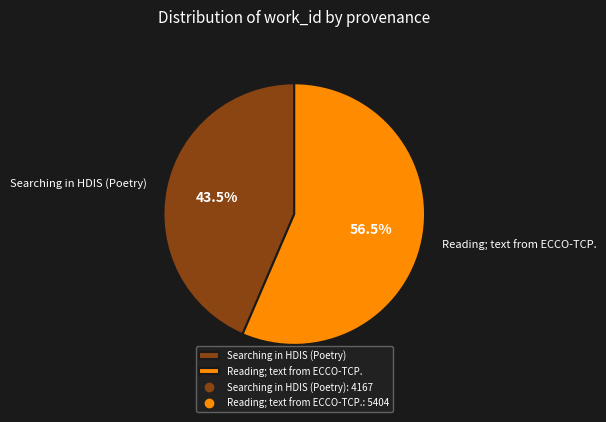

What is the total percentage of Searching in HDIS (Poetry) and Reading; text from ECCO-TCP.?

100.0%